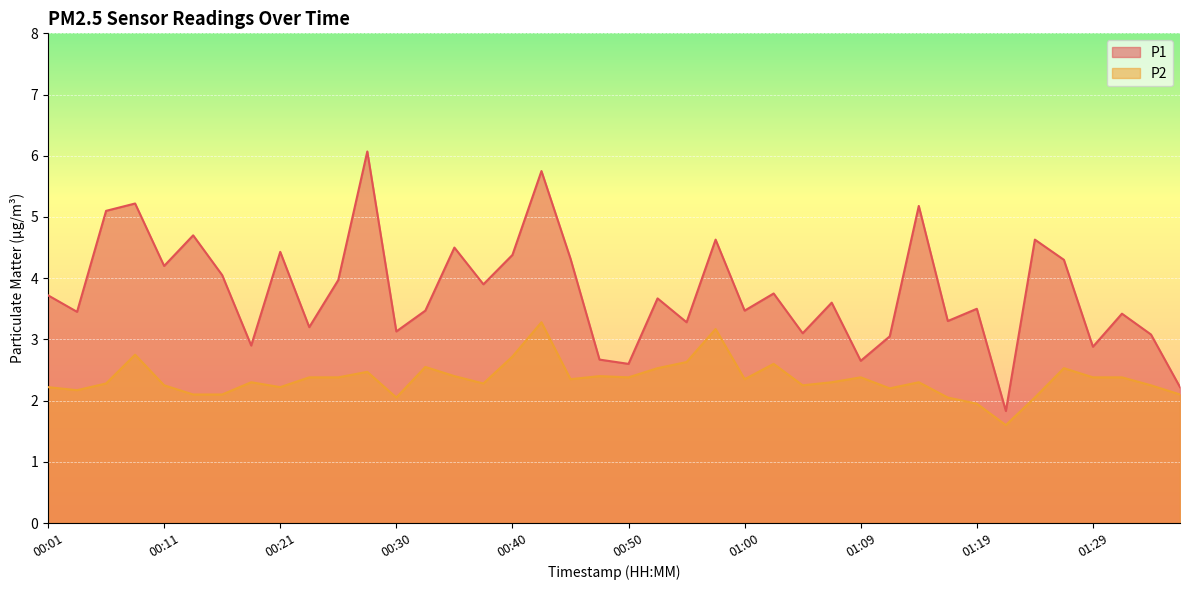

True or false: P1 and P2 intersect in this chart.

False